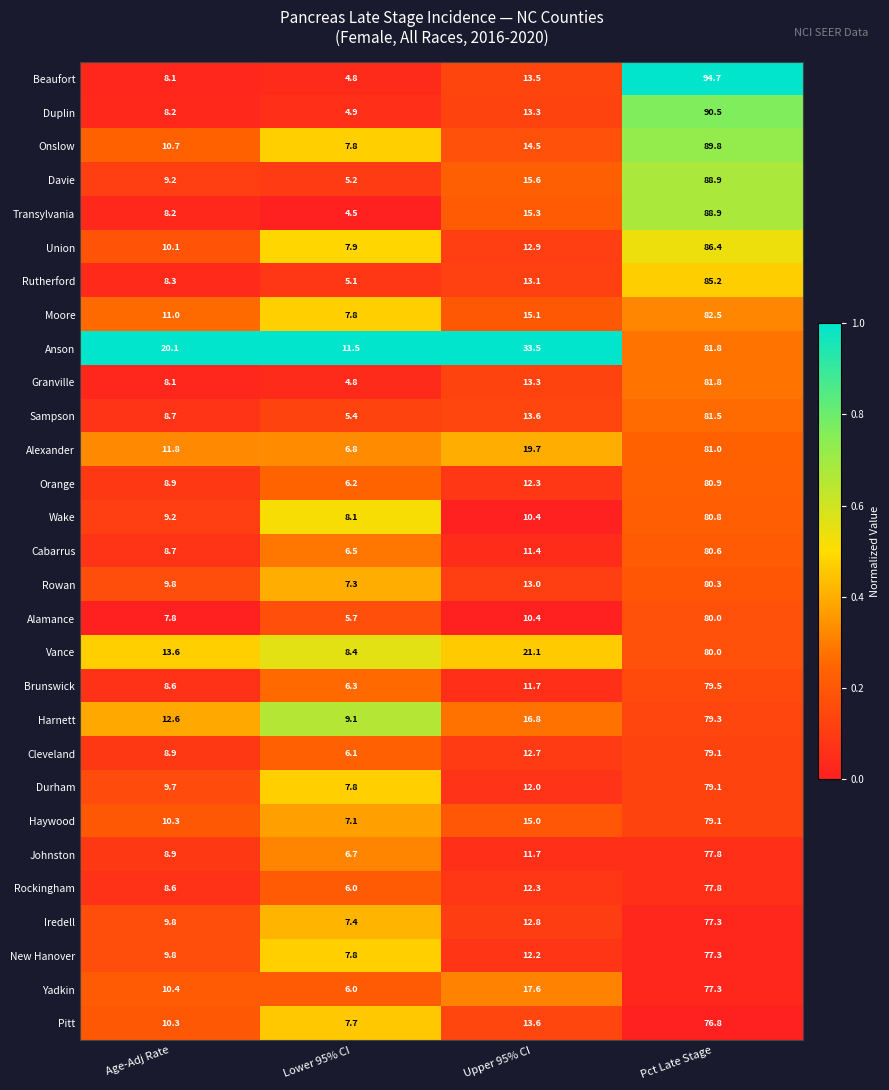

Which series has the largest total across all categories?

Anson